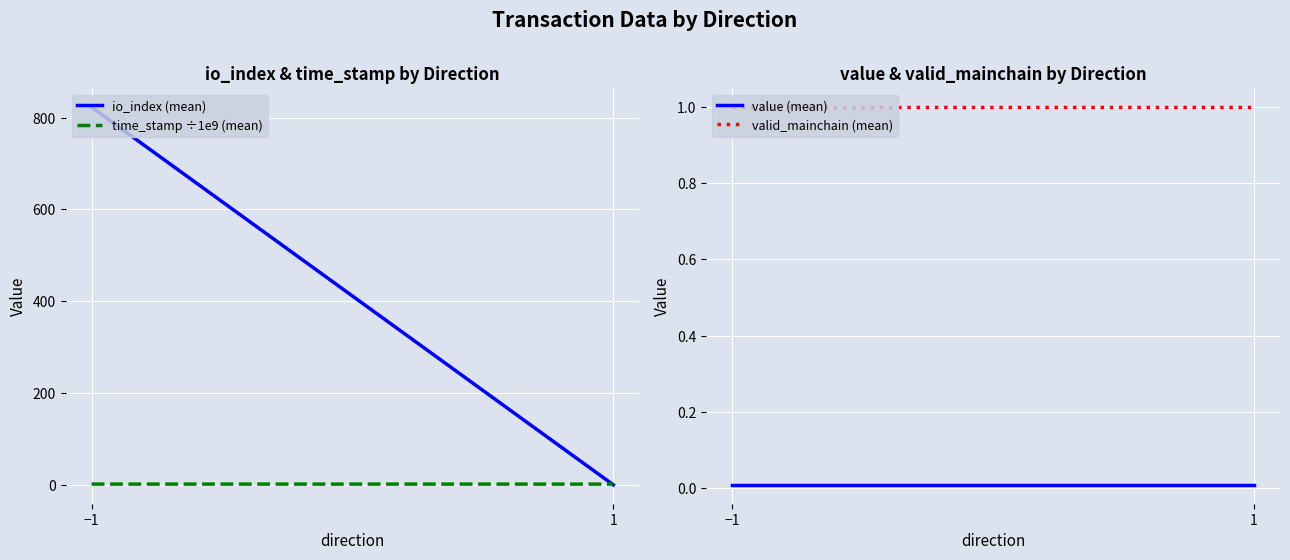

At −1, list the series in order from smallest to largest.

value (mean), valid_mainchain (mean), time_stamp ÷1e9 (mean), io_index (mean)